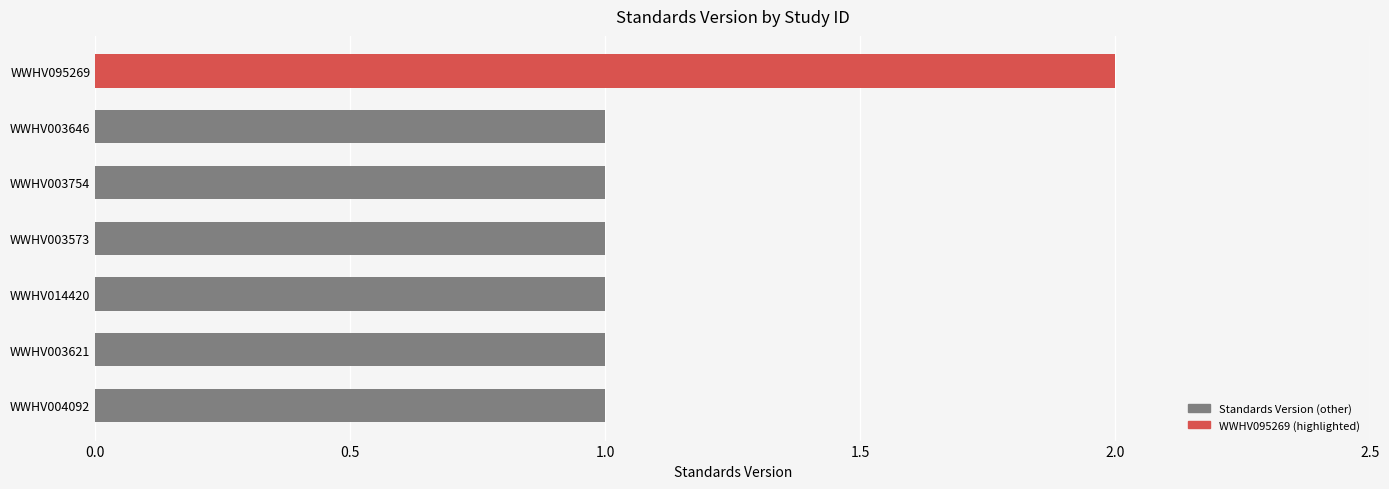

Which category has the highest value across all series?

WWHV095269